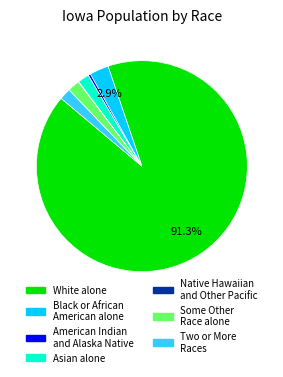

To the nearest percent, what is the combined percentage of Some Other Race alone and Asian alone?

4%